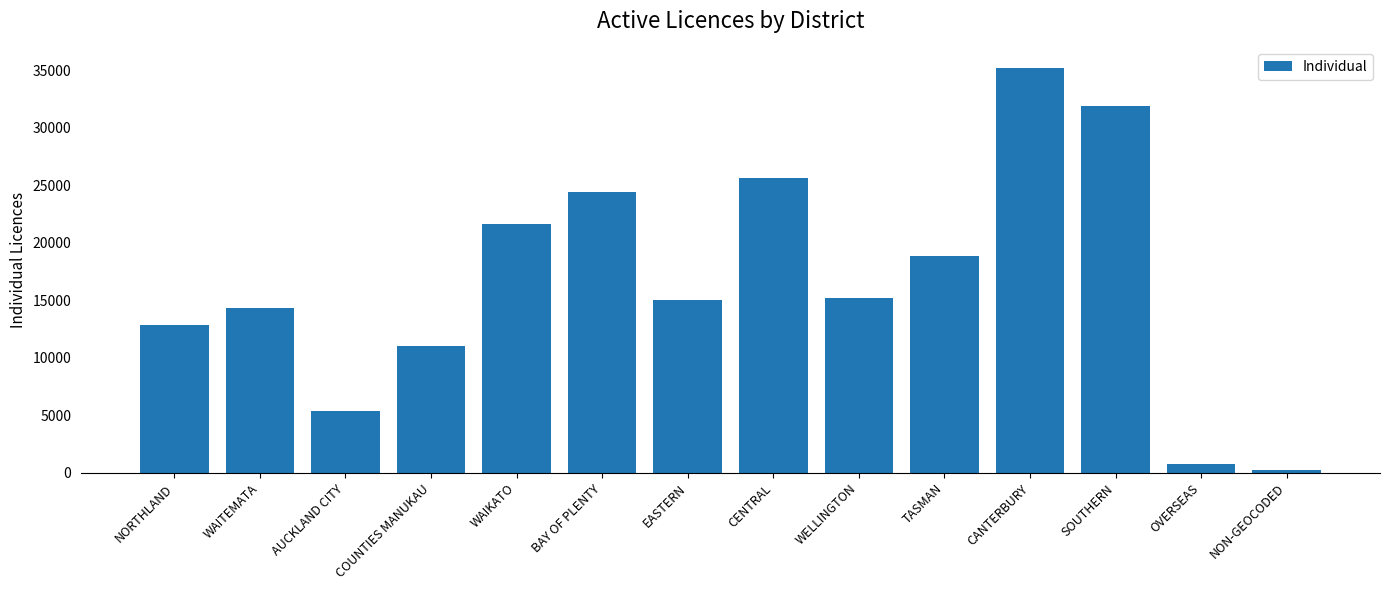

Approximately how many times larger is the value at NORTHLAND compared to OVERSEAS?

17.5